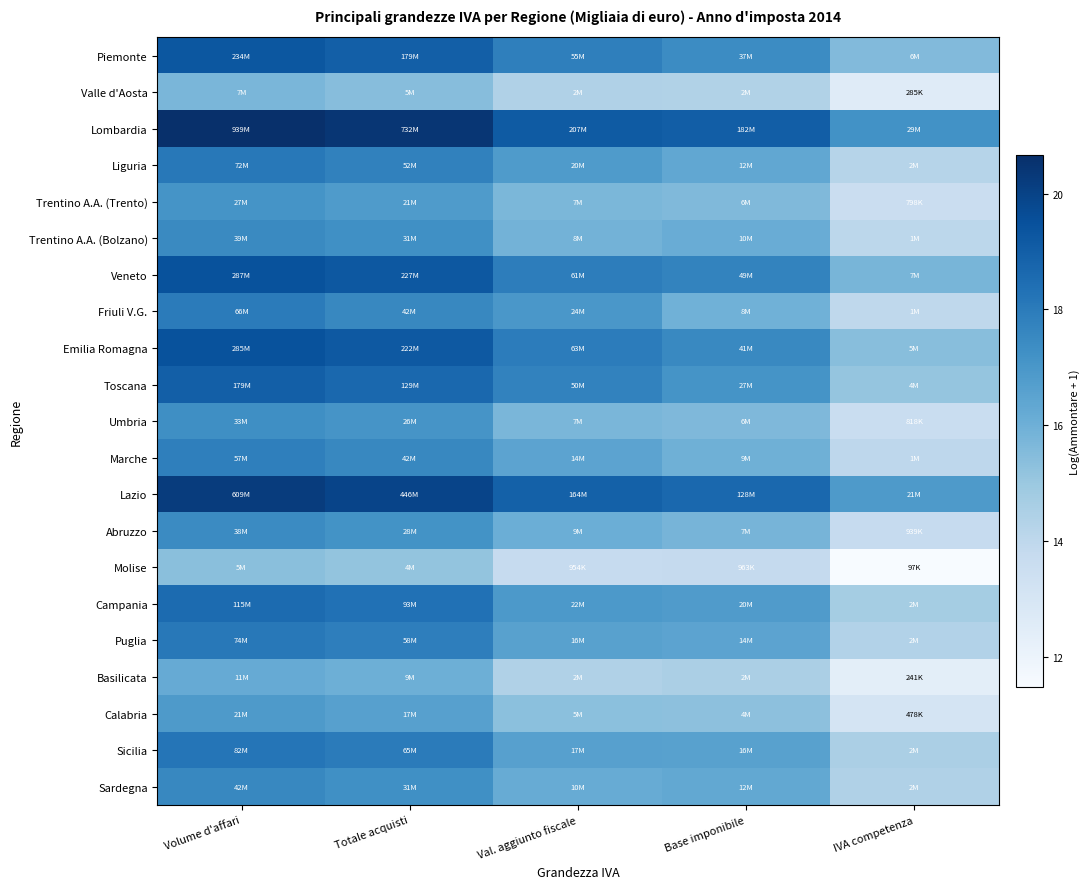

List the series in order of their peak value, highest first.

Lombardia, Lazio, Veneto, Emilia Romagna, Piemonte, Toscana, Campania, Sicilia, Puglia, Liguria, Friuli V.G., Marche, Sardegna, Trentino A.A. (Bolzano), Abruzzo, Umbria, Trentino A.A. (Trento), Calabria, Basilicata, Valle d'Aosta, Molise